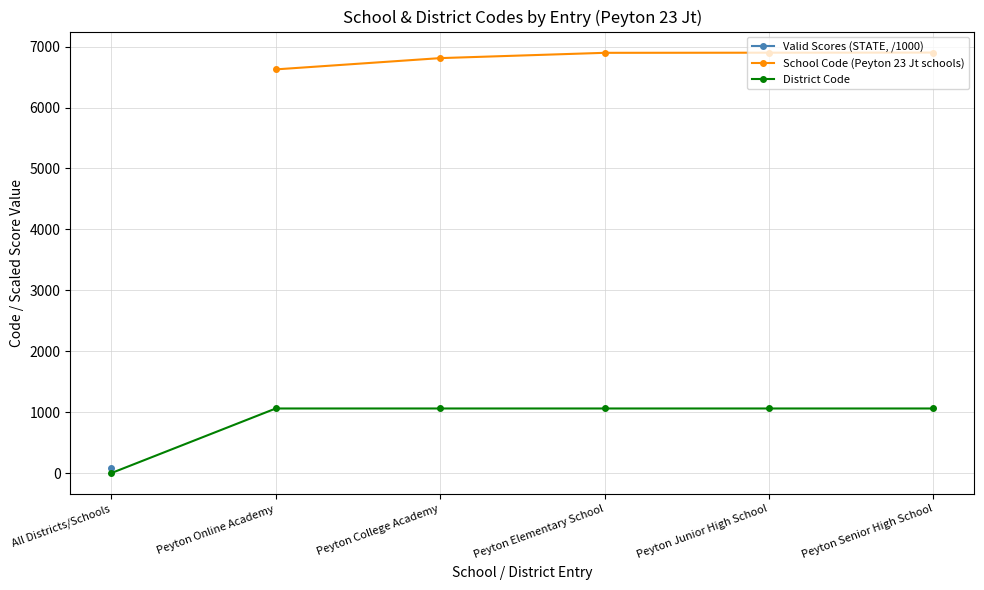

Between Peyton Online Academy and Peyton Senior High School, which is larger?

Peyton Senior High School